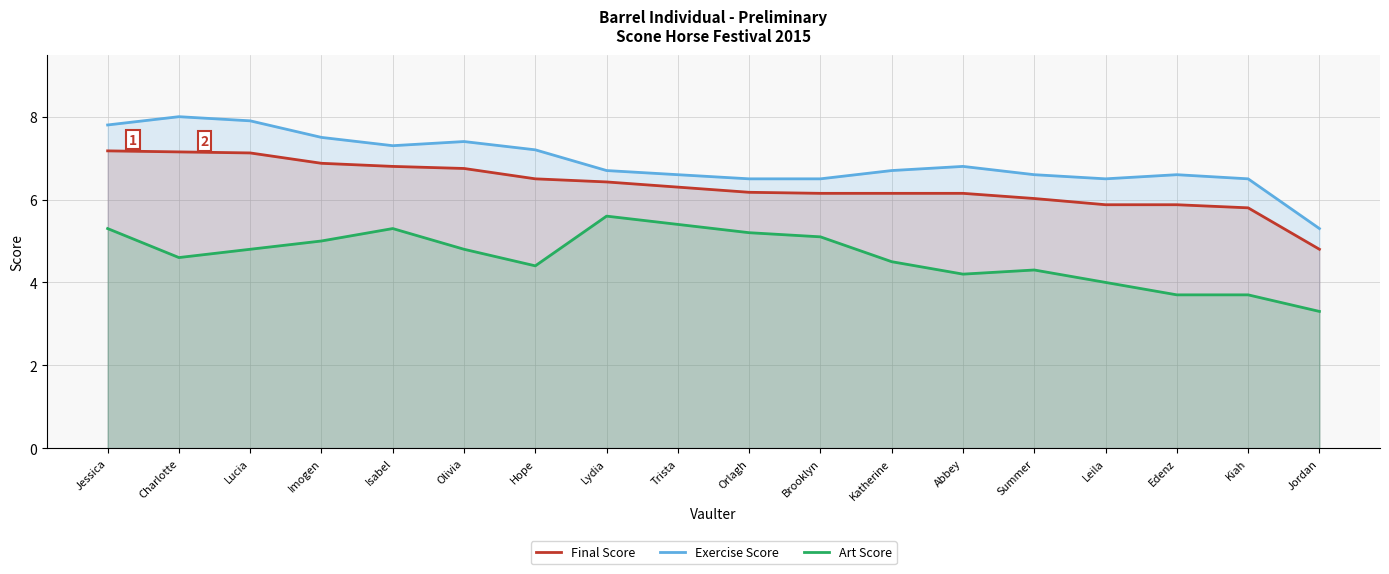

How many data points in Art Score are less than 4?

3